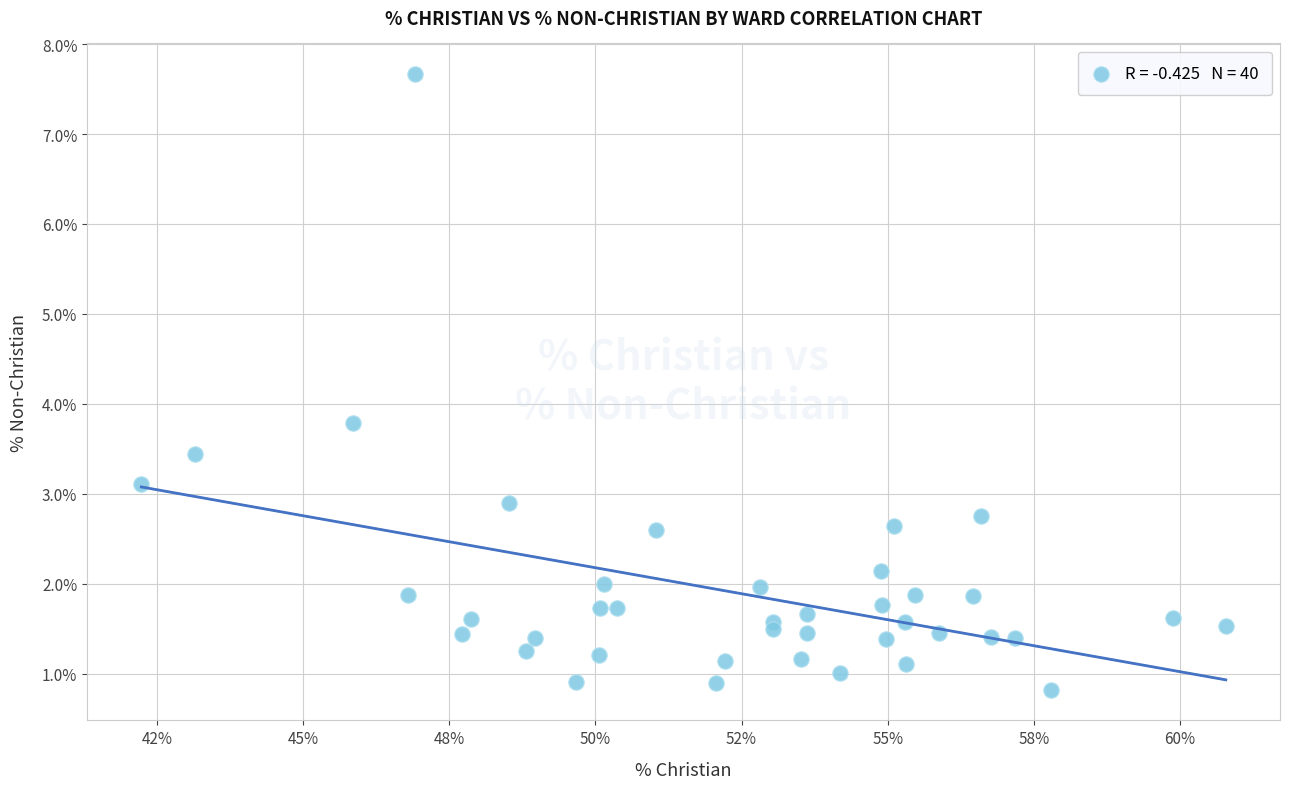

What Y value in the scatter plot is closest to 4?

3.8